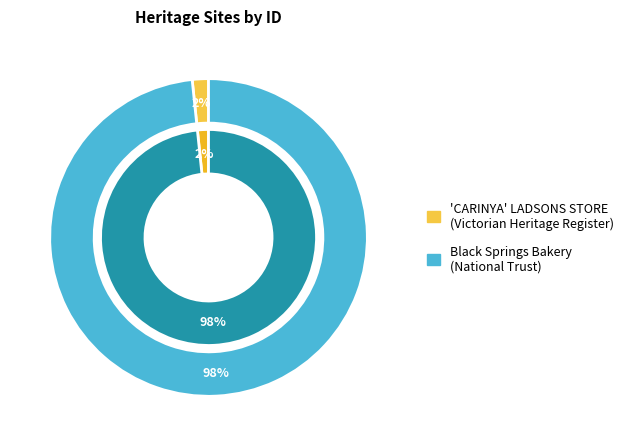

Count the number of slices in the pie.

2